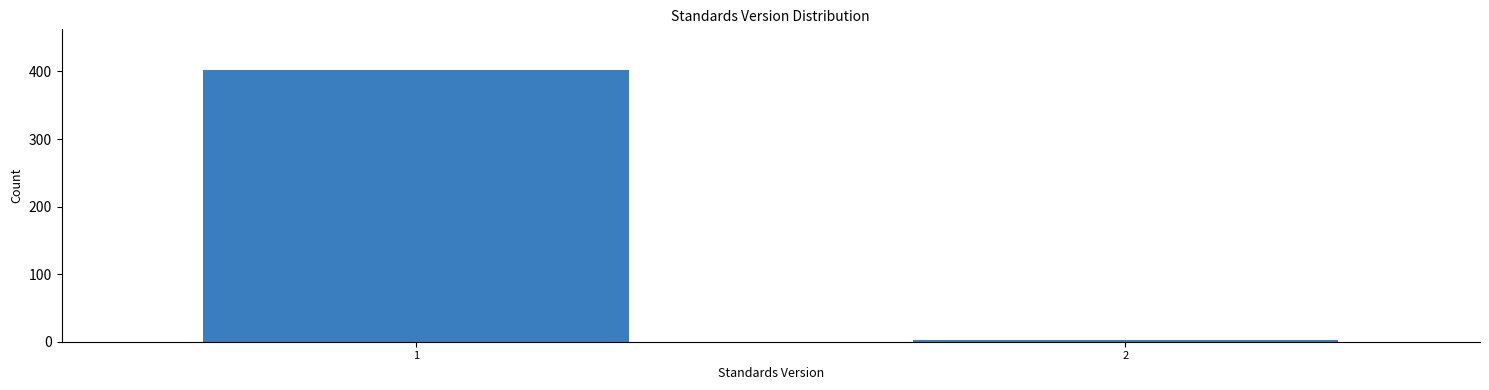

Reading right to left, extract all data points from this chart.

2=3	1=402